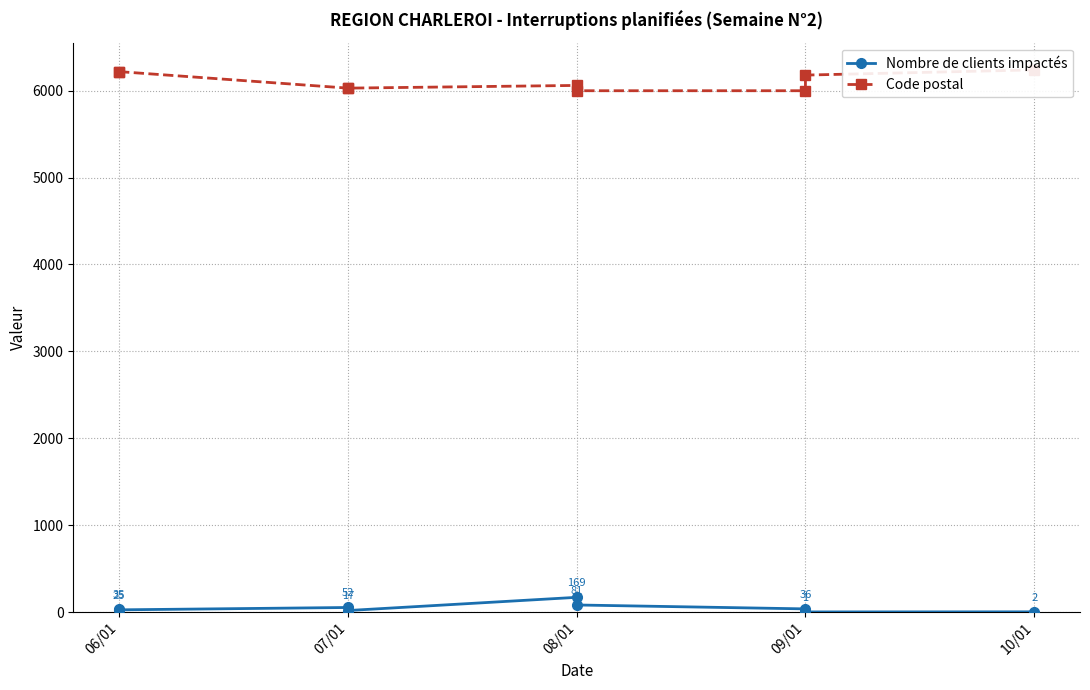

Is the value of Nombre de clients impactés at 06/01 greater than the value of Code postal at 09/01?

No